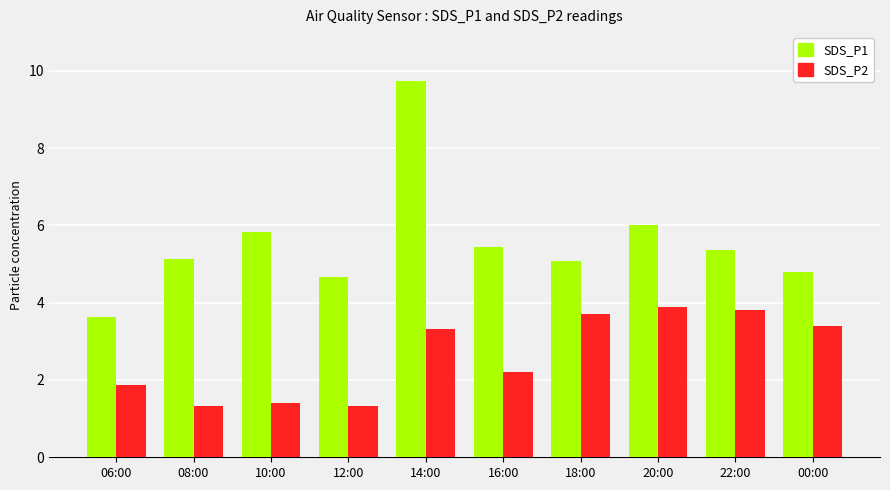

Reading right to left, extract all data points from this chart.

SDS_P1: 4.8	5.4	6.0	5.1	5.4	9.7	4.7	5.8	5.1	3.6
SDS_P2: 3.4	3.8	3.9	3.7	2.2	3.3	1.3	1.4	1.3	1.9